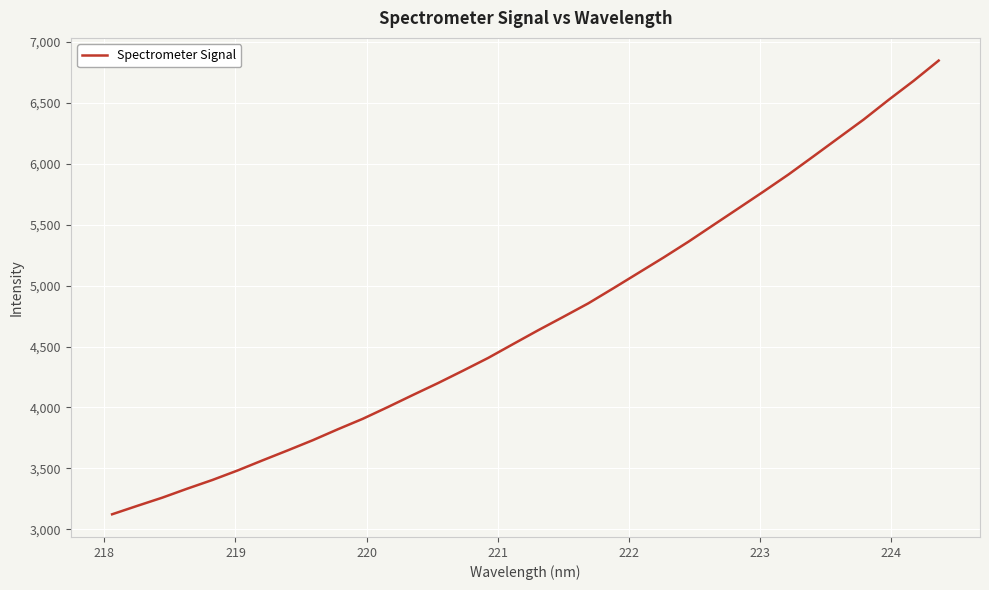

True or false: the data has more than 2 interior local peaks.

False